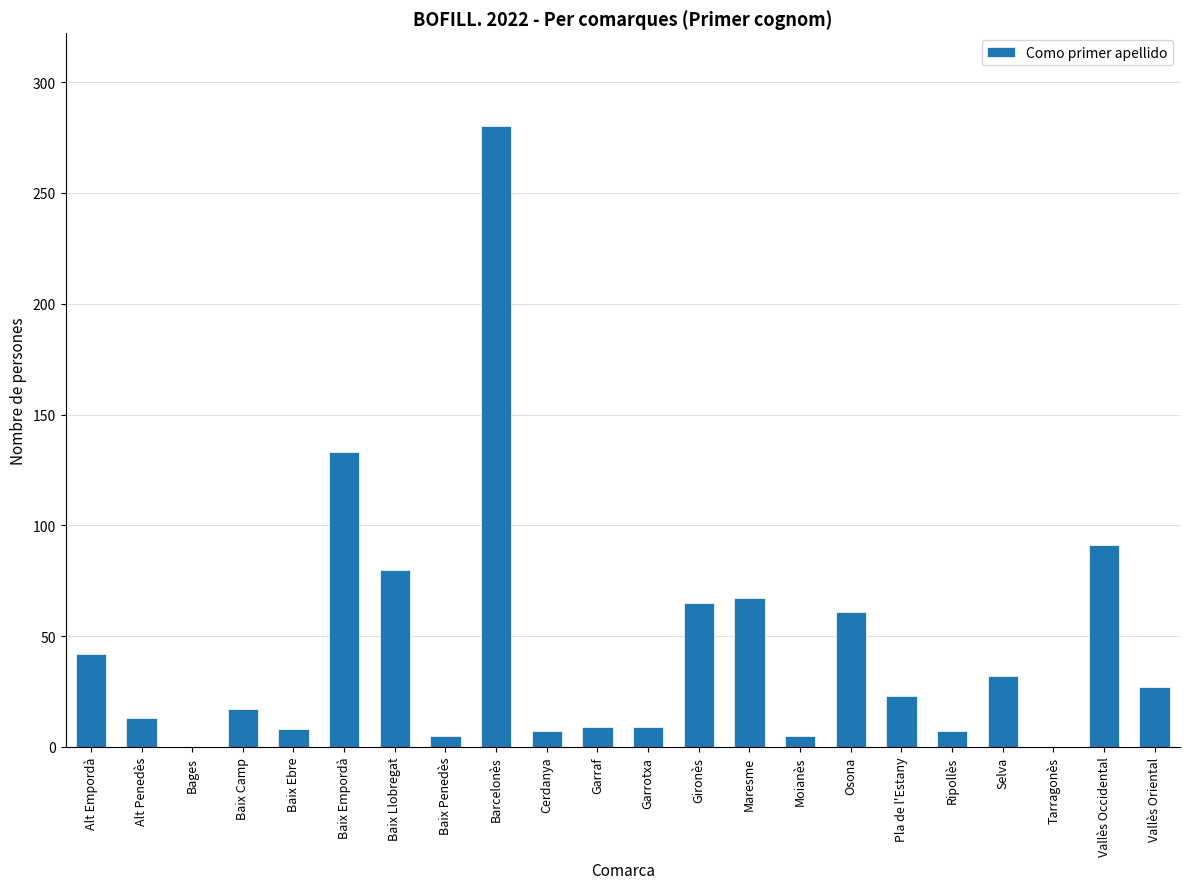

Is it true that the value at Vallès Oriental is 27?

True